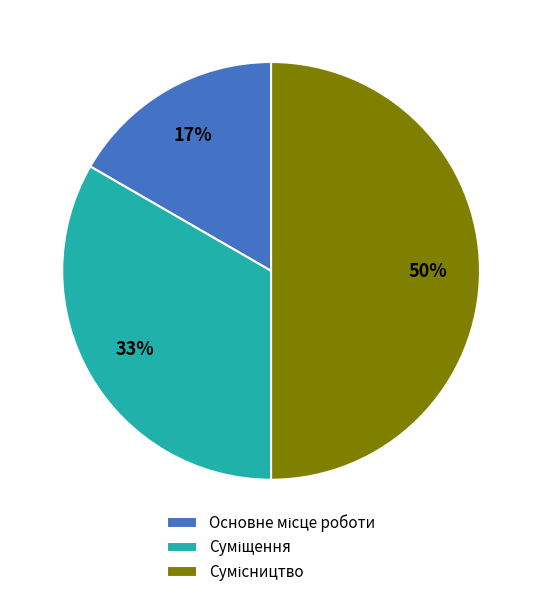

To the nearest percent, what is the difference between the largest and smallest slice percentages?

33%